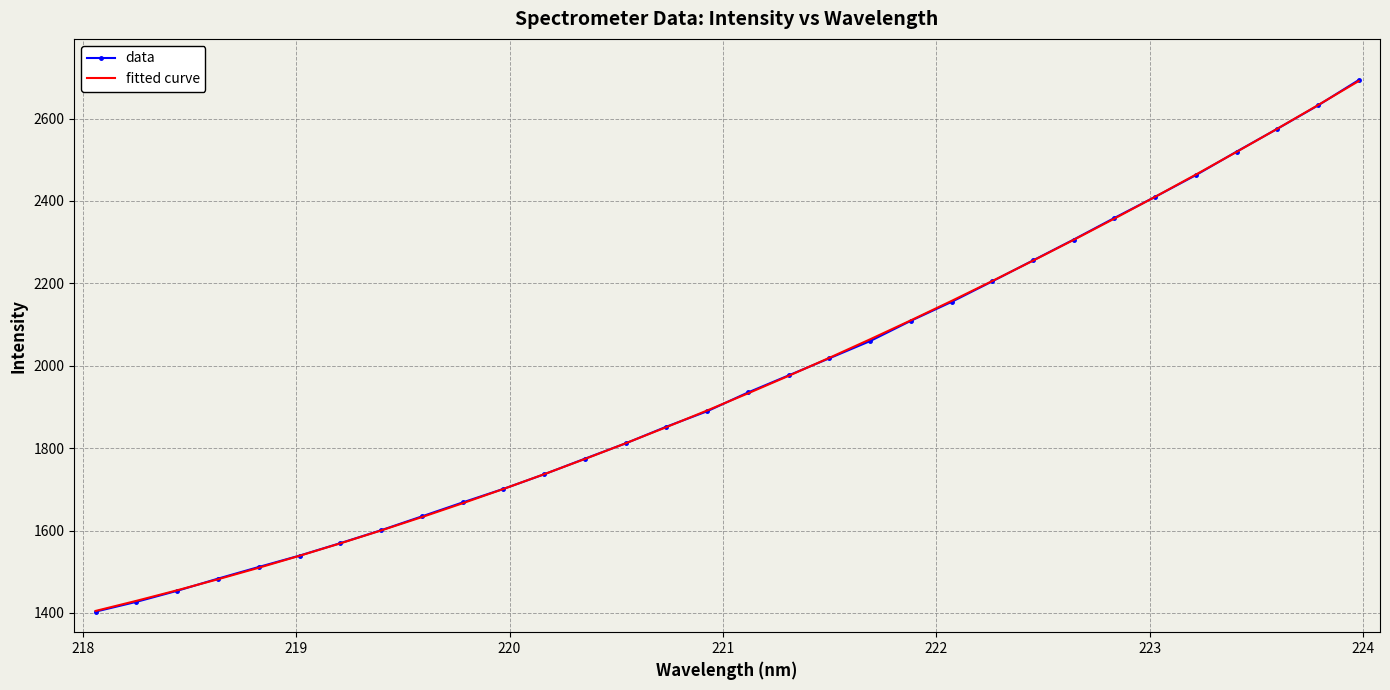

Which series has the widest spread of values?

data